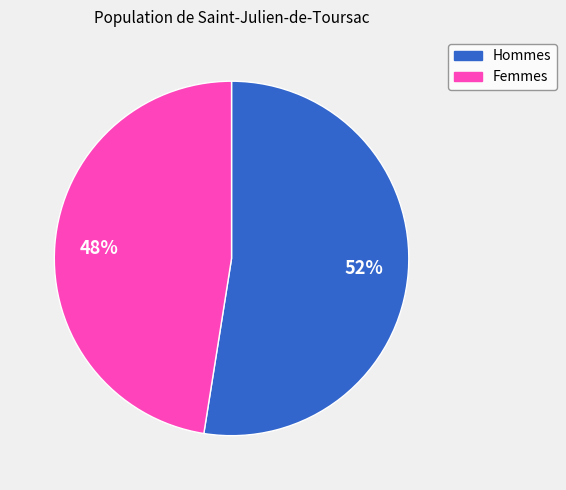

To the nearest percent, what is the average slice percentage?

50%